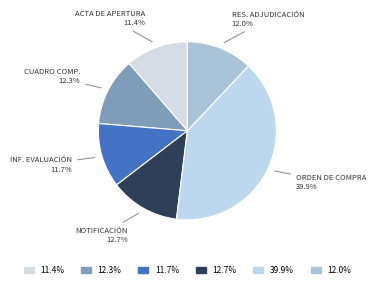

Rank the categories by value from lowest to highest.

Acta de Apertura, Informe de Evaluación, Resolución de Adjudicación, Cuadro Comparativo de Ofertas, Notificación al Oferente, Orden de Compra o Contrato